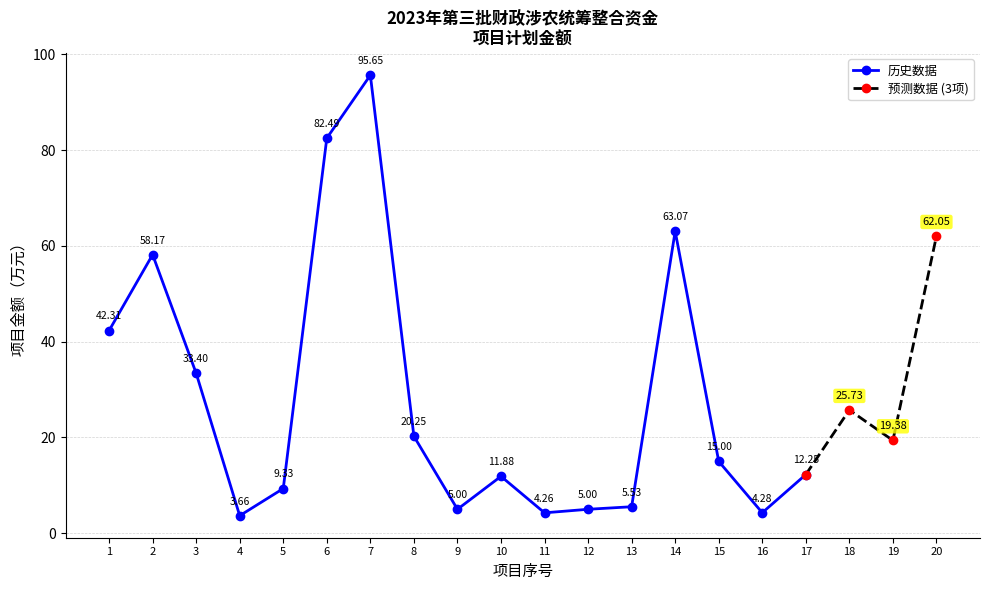

What is the sum of all values?

578.7